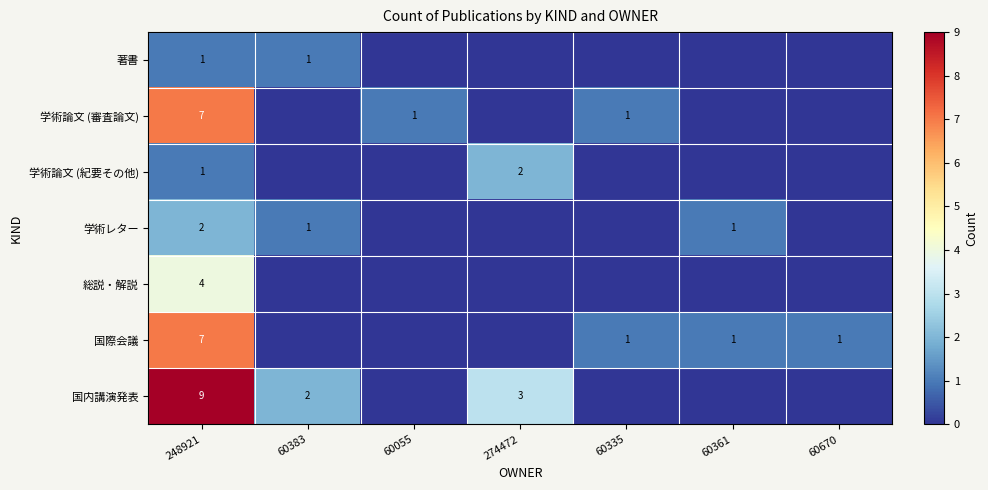

True or false: 学術レター has a value of 1 at 60361.

True